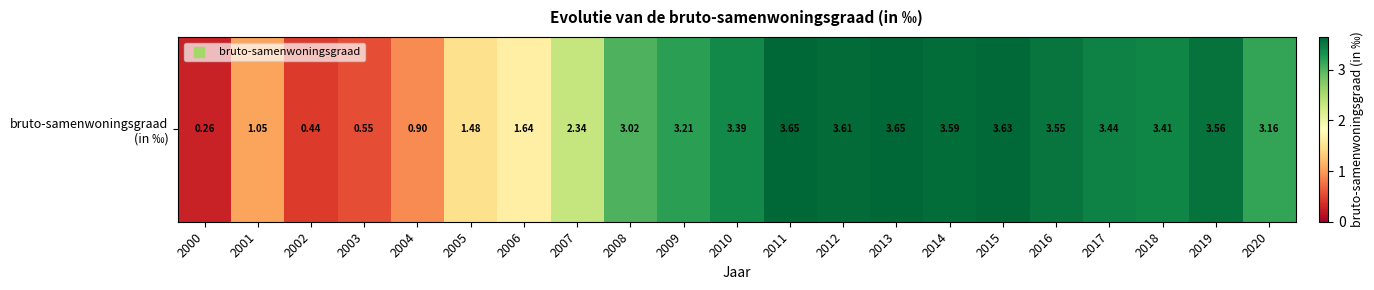

True or false: the data shows 0.9 at 2004.

True